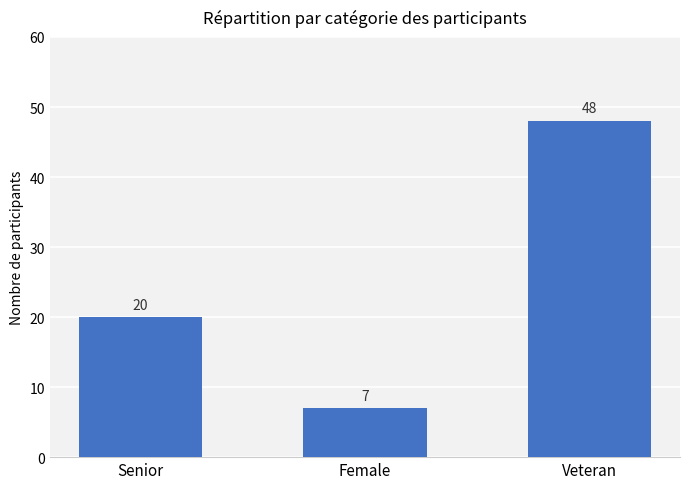

List the labels in order of value, smallest first.

Female, Senior, Veteran